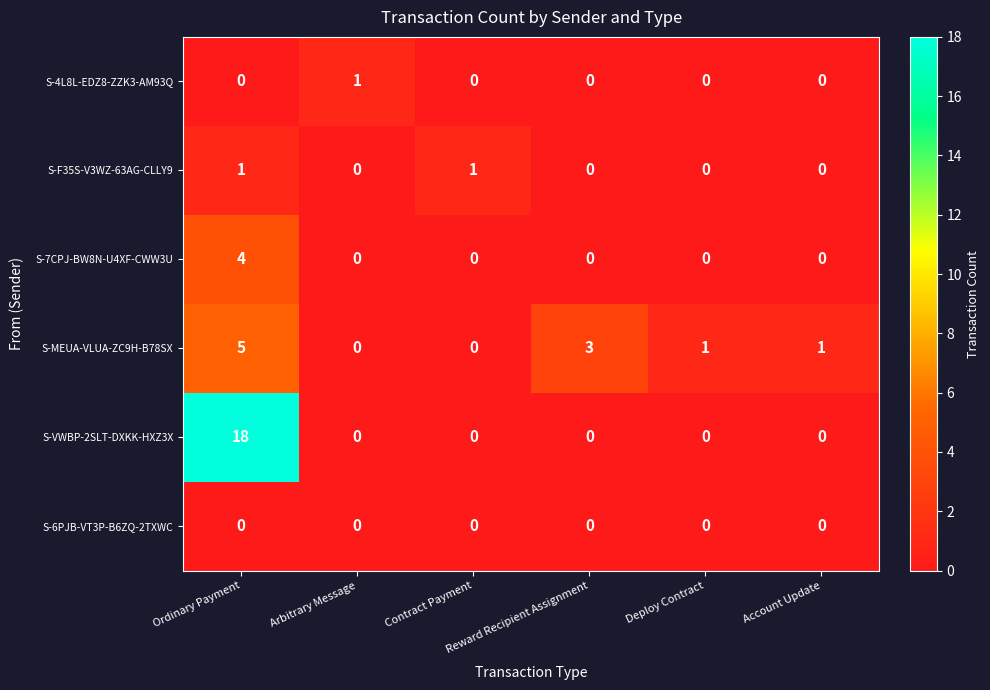

Which series has the largest range (max minus min)?

S-VWBP-2SLT-DXKK-HXZ3X